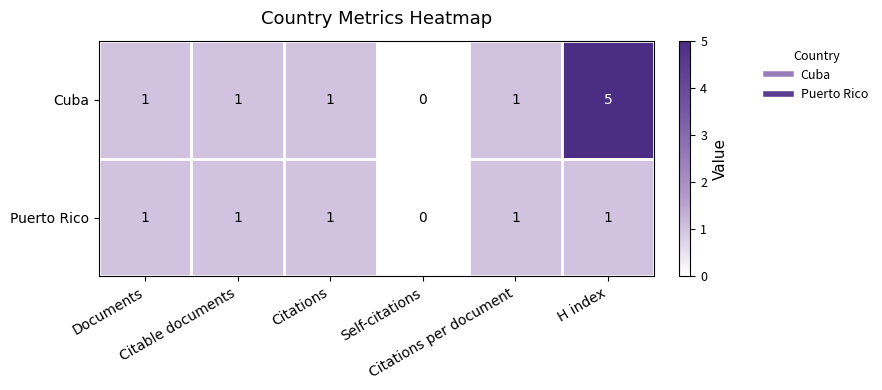

What is the difference between the maximum and minimum values in the Cuba series?

5